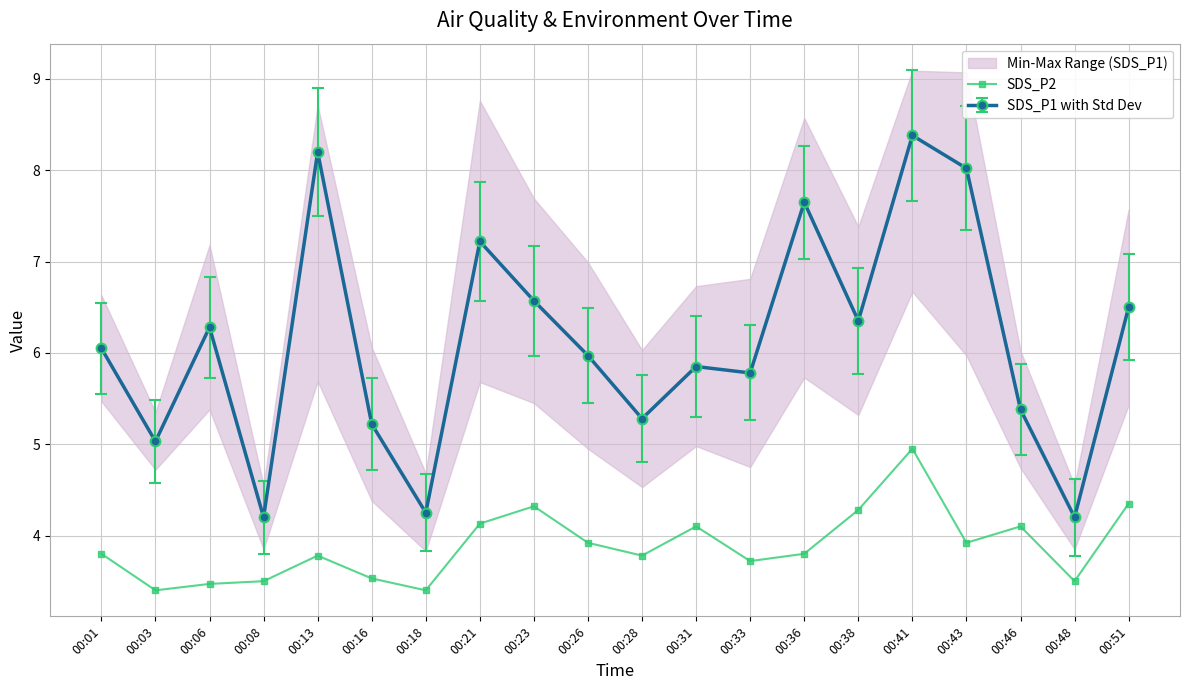

The value at 00:33 is 3.7. True or false?

True